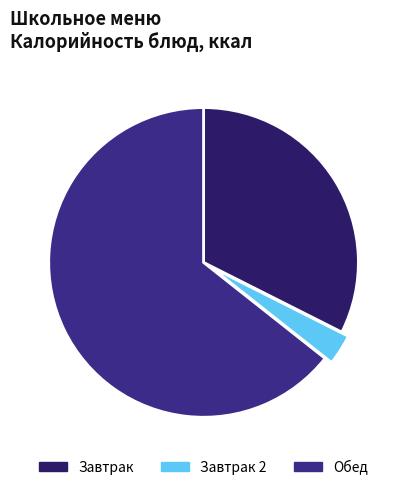

Does Обед account for over 50% of the chart?

Yes